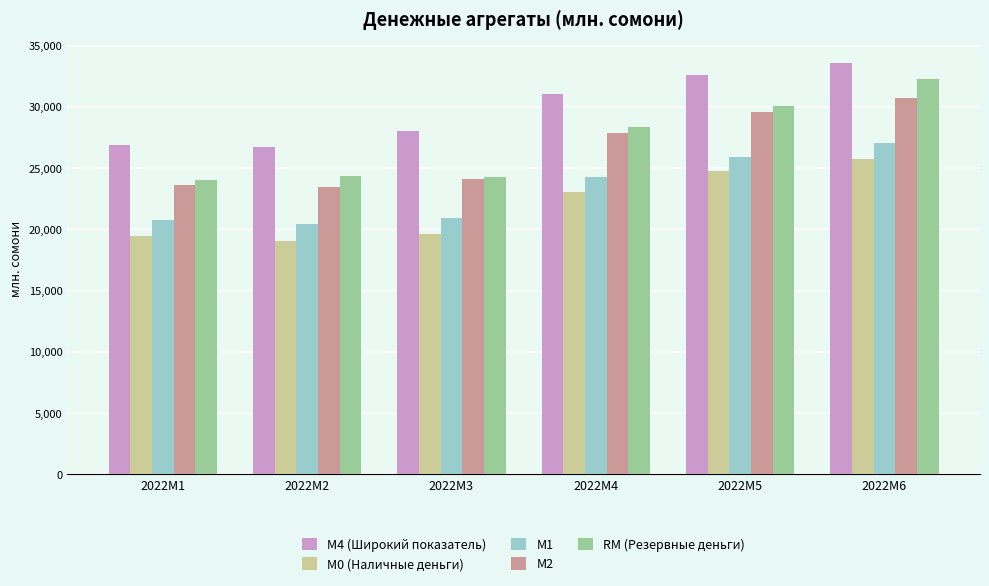

Which series changed the most between 2022M3 and 2022M4?

RM (Резервные деньги)